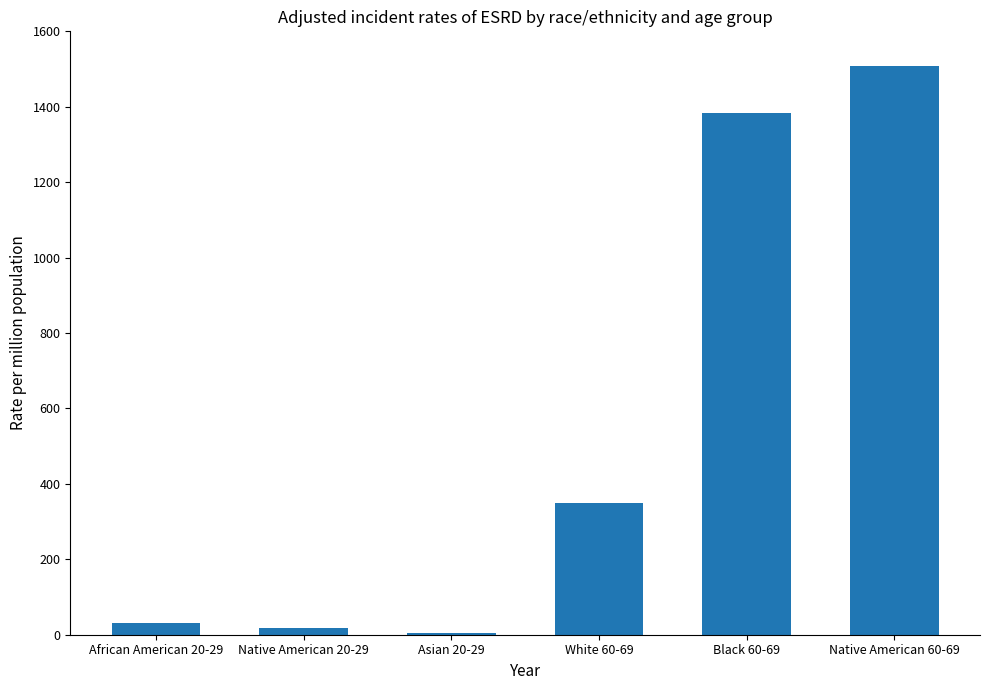

What is the sum of the values at African American 20-29 and Asian 20-29?

34.3